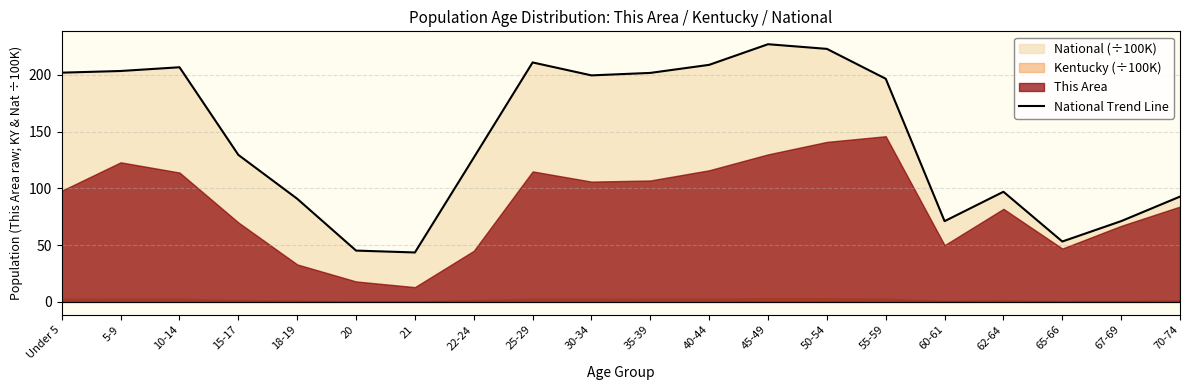

The National Trend Line series shows 116.3 at 60-61. True or false?

False